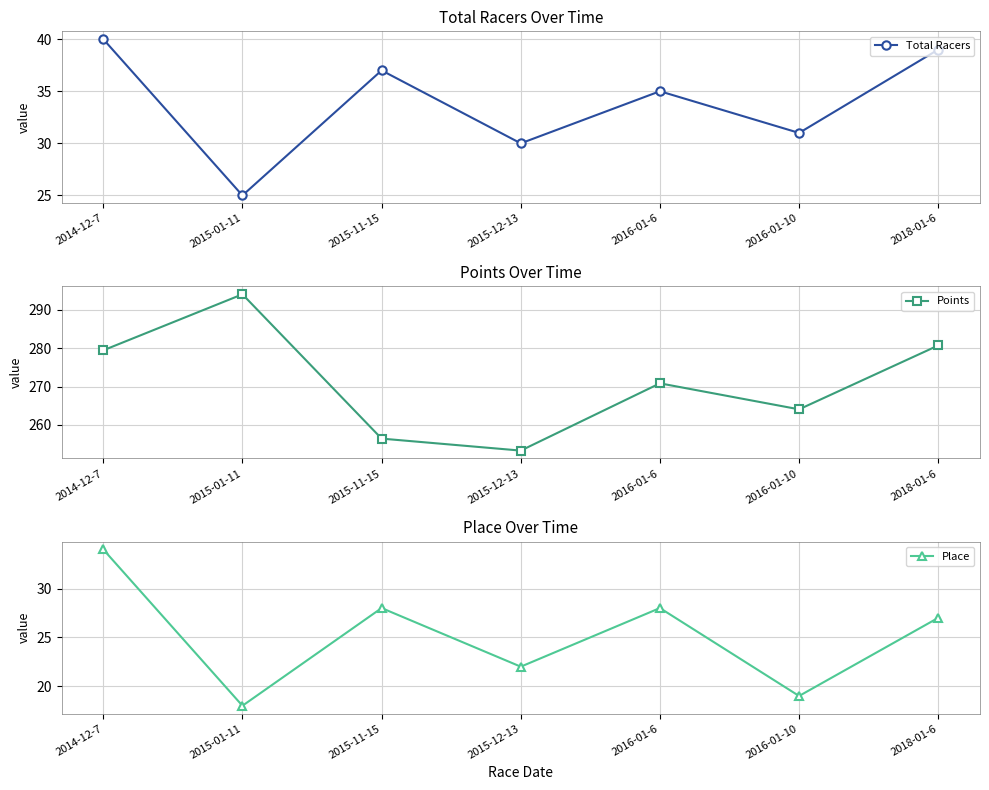

What is the greatest value displayed?

294.0